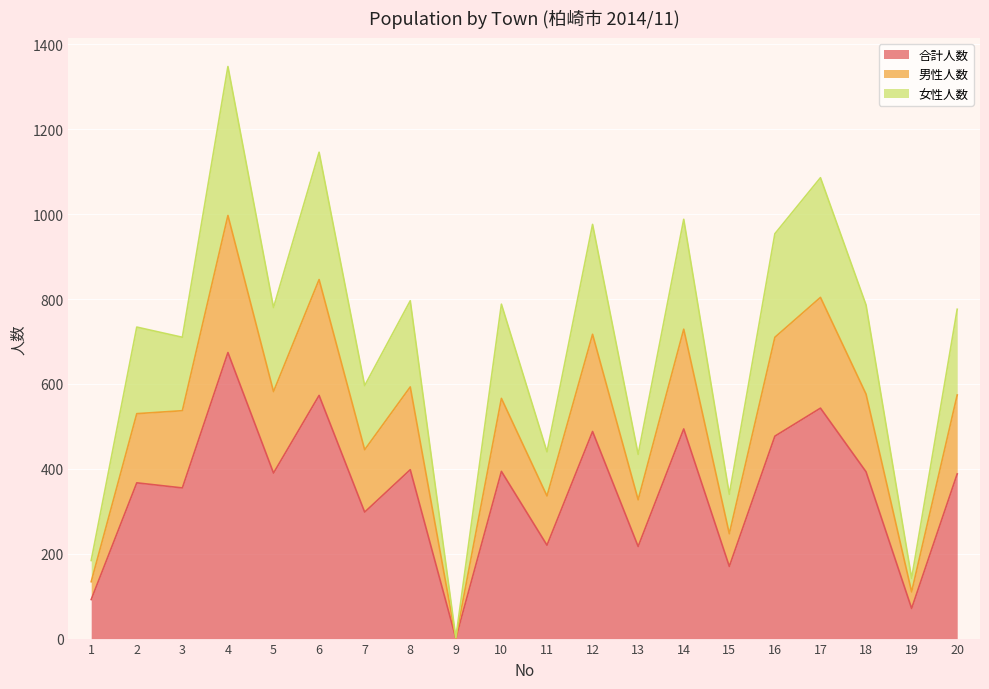

List the labels in order of 合計人数 value, smallest first.

9, 19, 1, 15, 13, 11, 7, 3, 2, 20, 5, 18, 10, 8, 16, 12, 14, 17, 6, 4